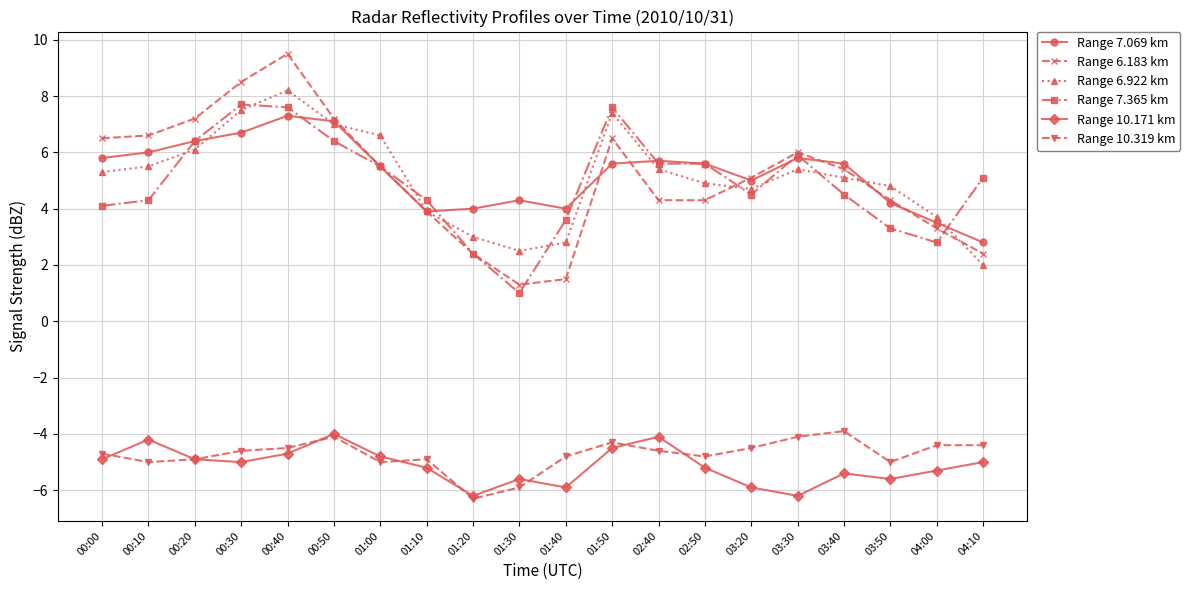

How many values in the Range 7.365 km series exceed 5?

10